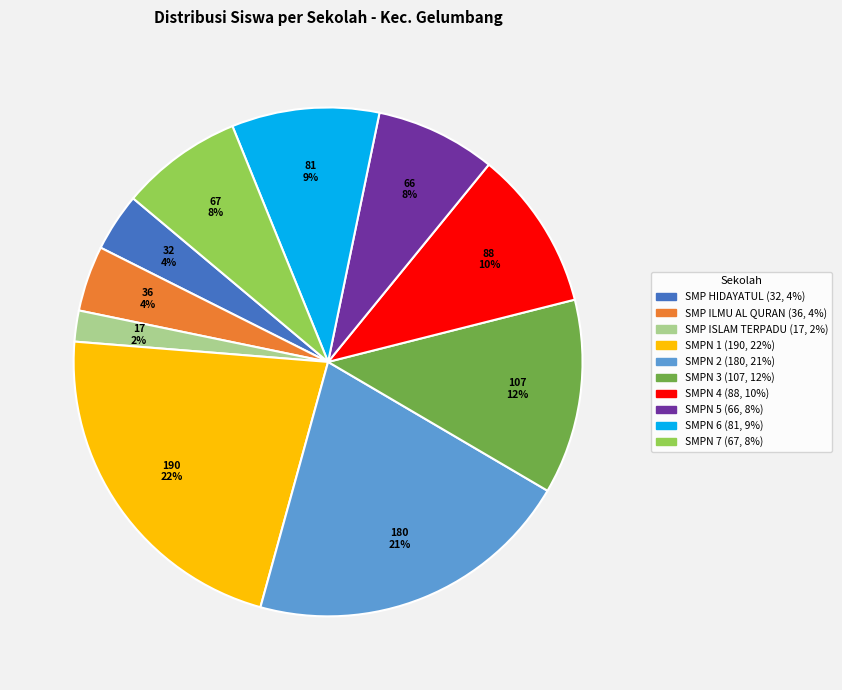

To the nearest percent, what is the difference between the largest and smallest slice percentages?

20%